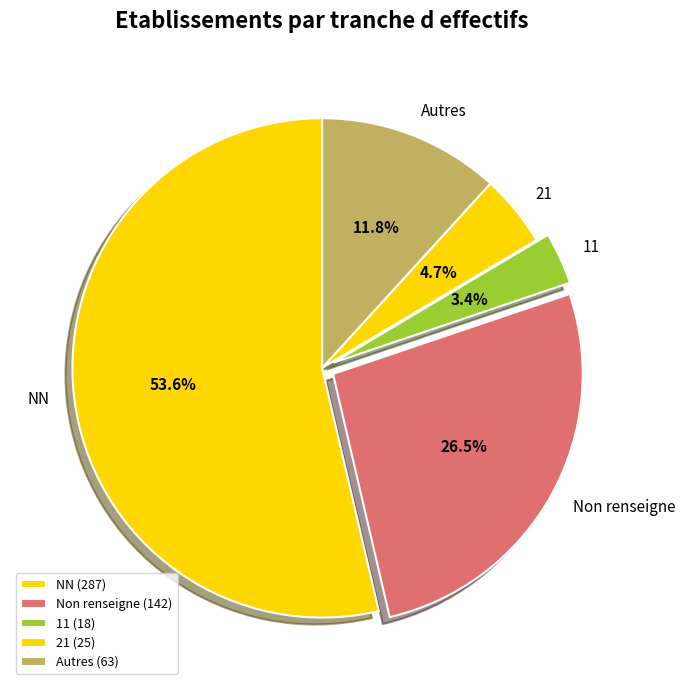

Which category has the biggest portion of the pie?

NN